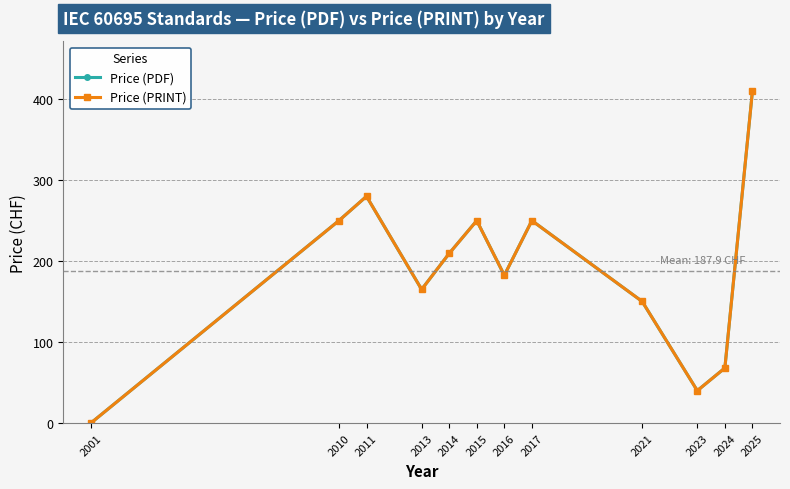

What is the total value across all series at 2011?

560.0